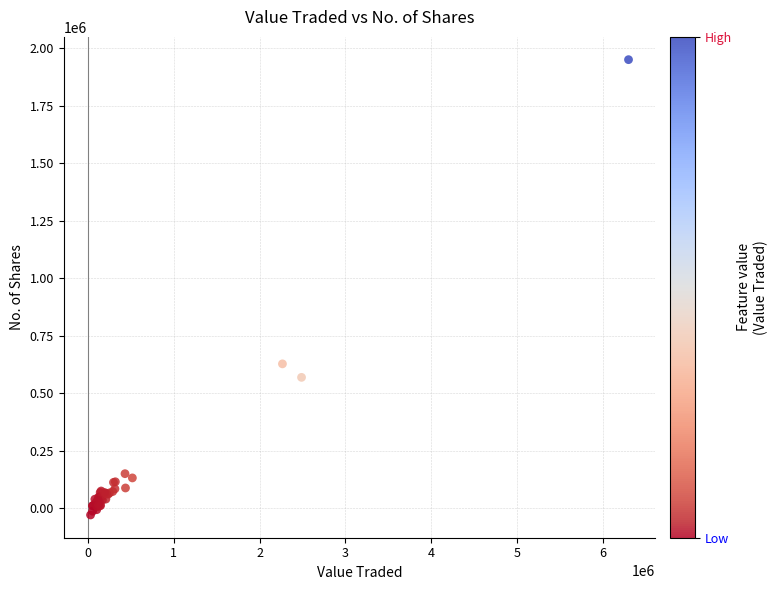

What Y value in the scatter plot is closest to 959690?

626912.5